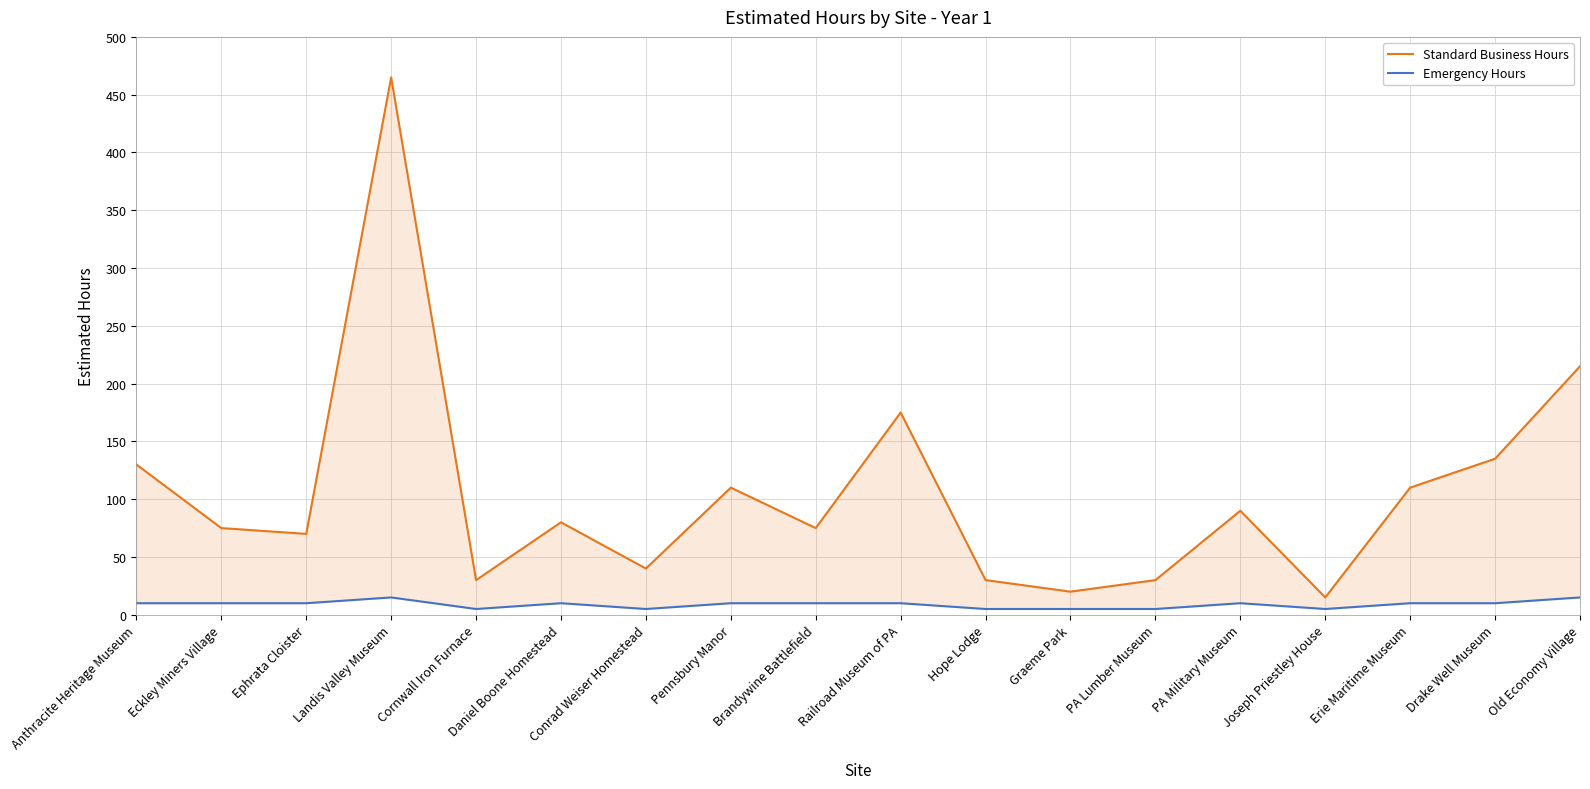

How many lines are shown in the chart?

2